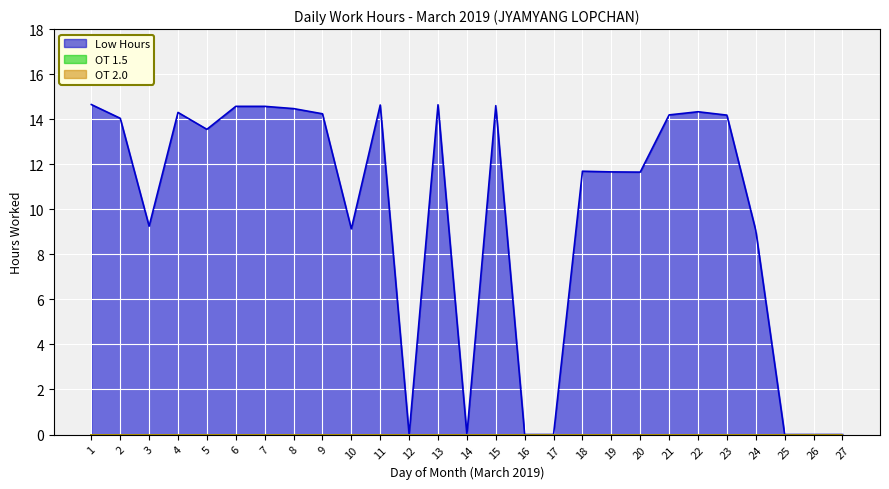

What is the sum of all Low Hours values?

263.4